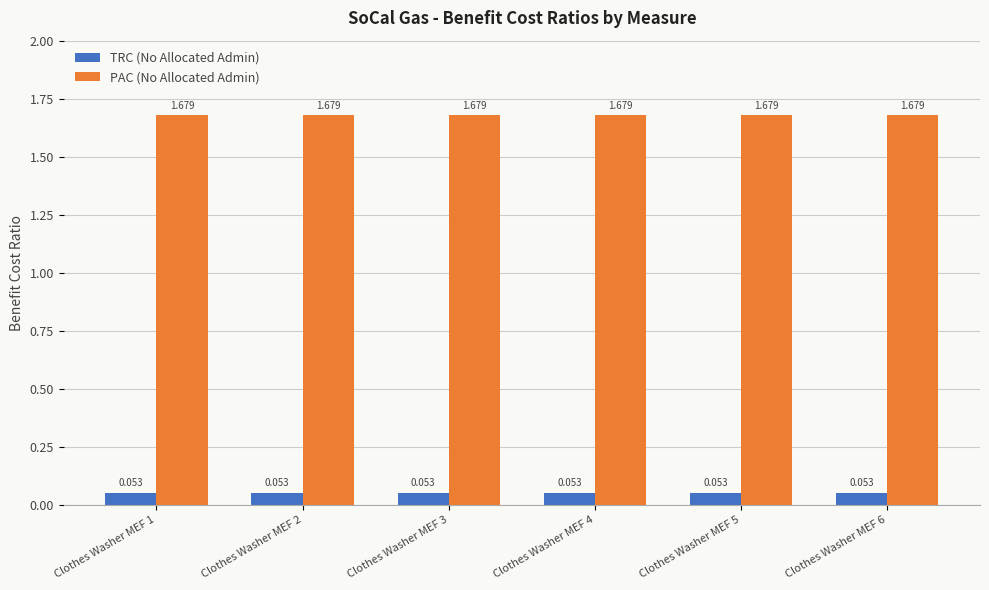

Is the value of PAC (No Allocated Admin) at Clothes Washer MEF 5 greater than the value of TRC (No Allocated Admin) at Clothes Washer MEF 5?

Yes